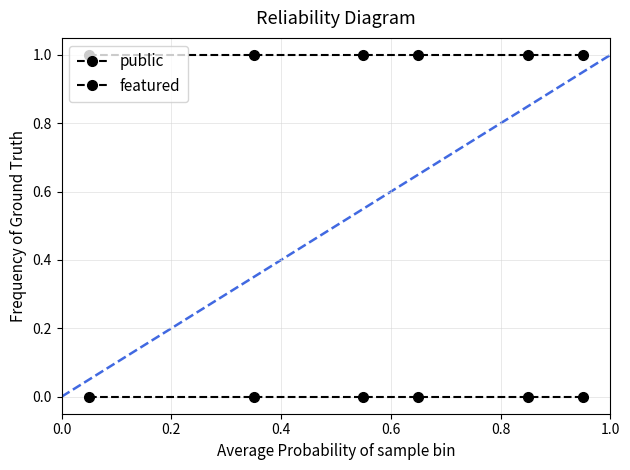

How many data points does each series have?

6